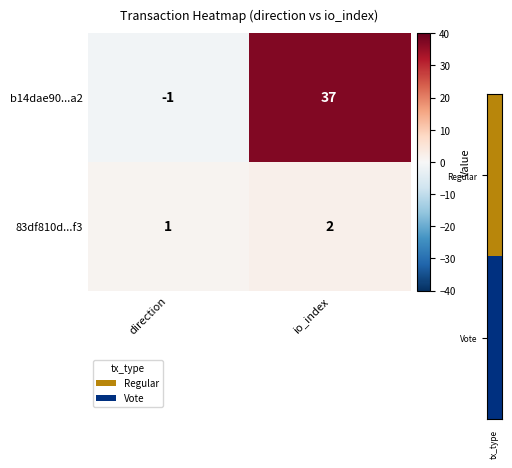

The value of 83df810d...f3 at direction is 1. True or false?

True